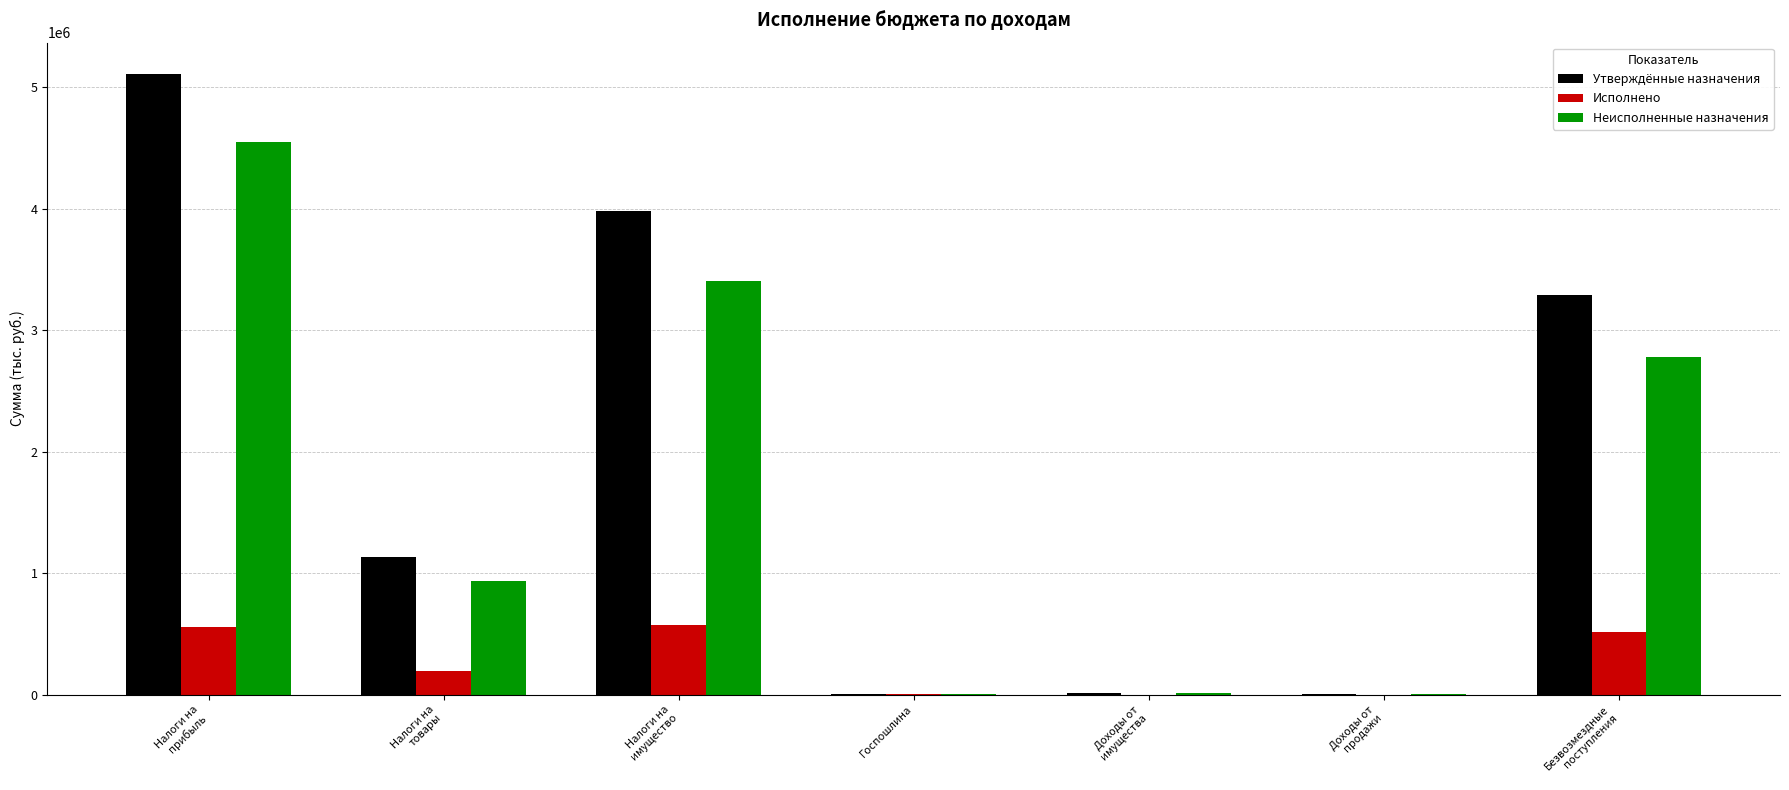

What is the sum of all Утверждённые назначения values?

13535929.0